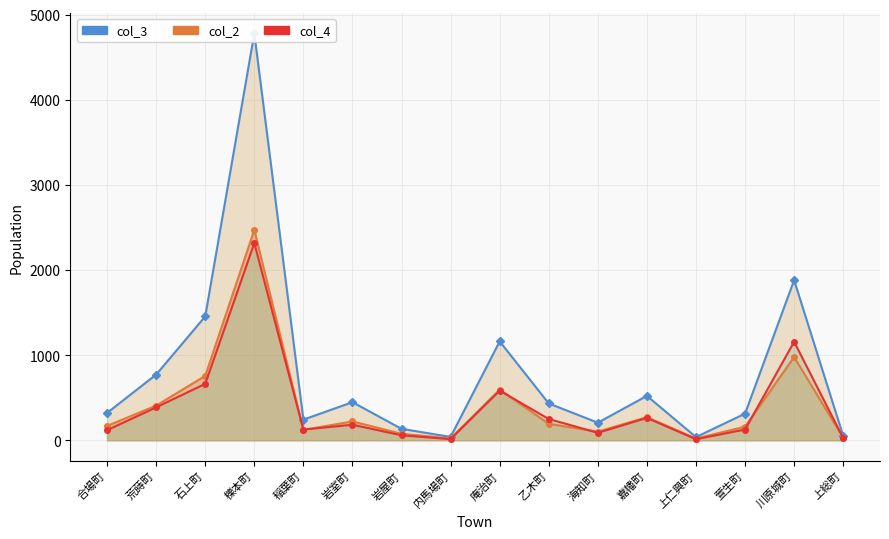

Which category has the lowest value across all series?

上仁興町